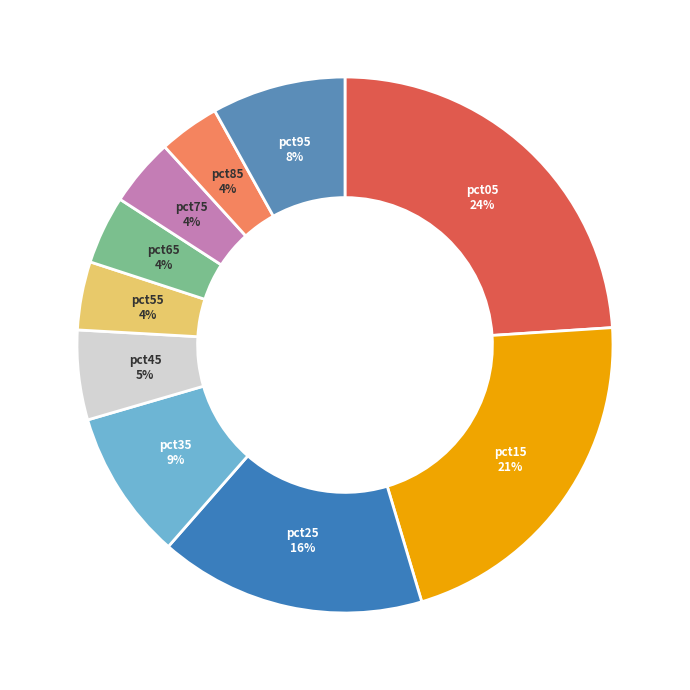

Which category has the smallest portion of the pie?

pct85